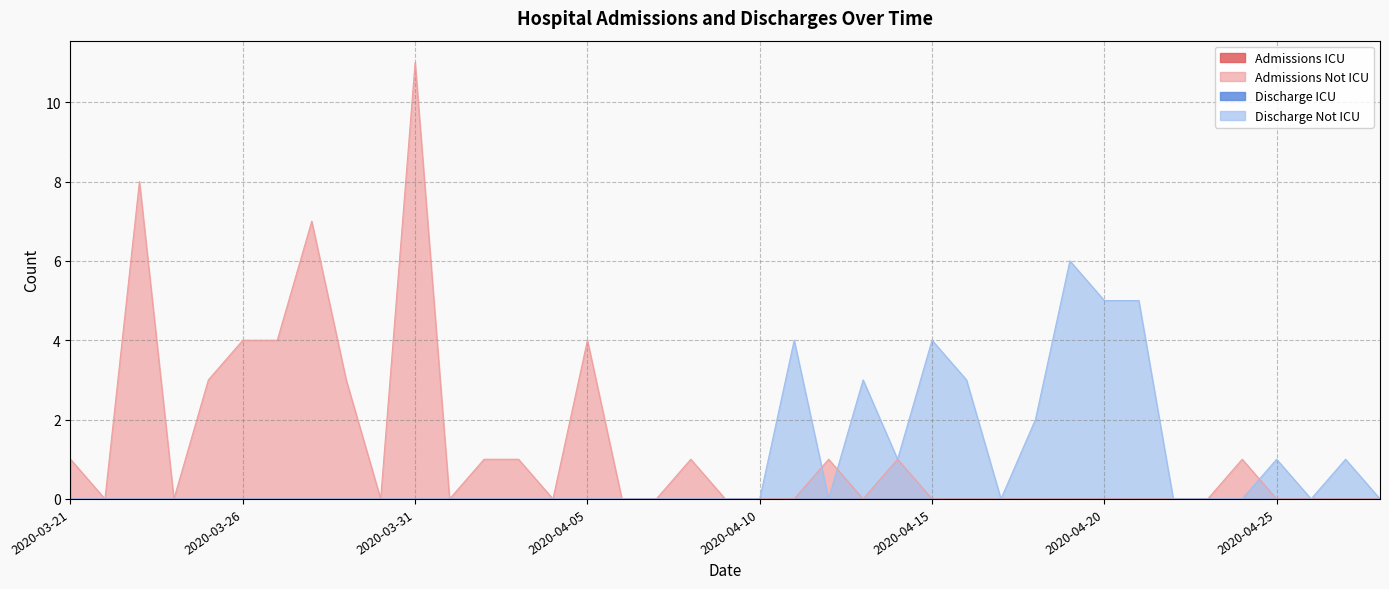

Where is Discharge Not ICU nearest to the value 3?

2020-04-13